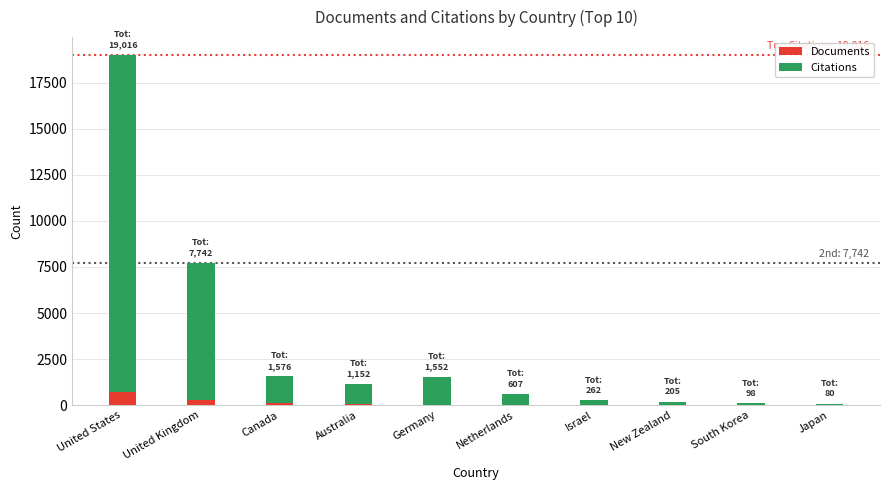

At which category is the sum across all series the highest?

United States